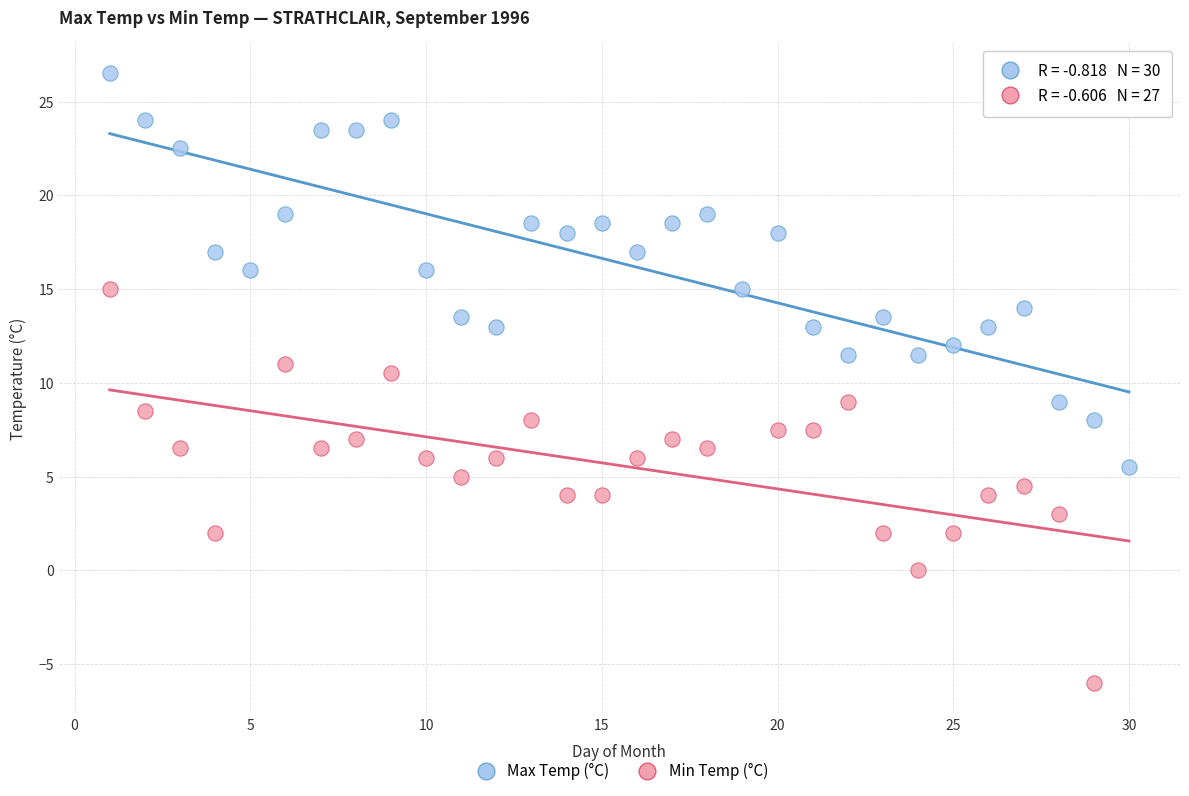

Which series contains the highest Y value?

Max Temp (°C)